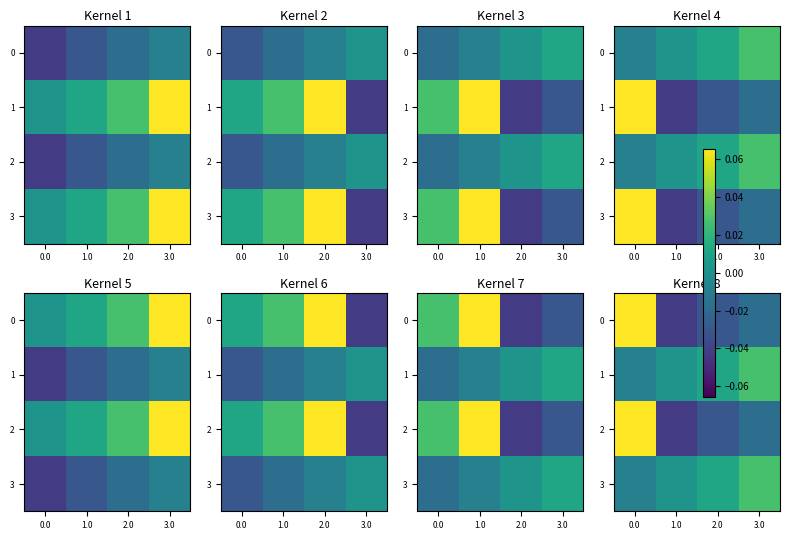

The value of 0 at 3.0 is -0.0. True or false?

True